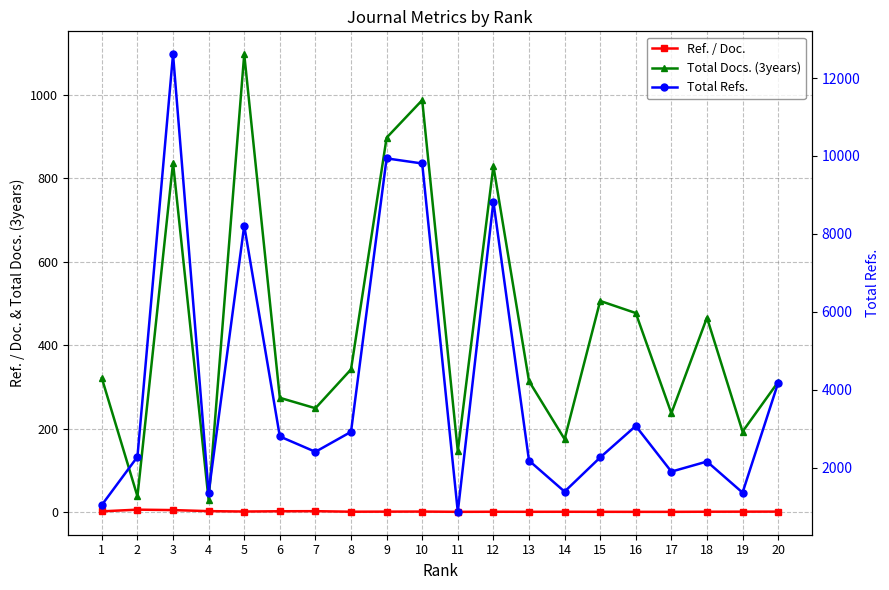

True or false: Total Docs. (3years) and Ref. / Doc. intersect in this chart.

False